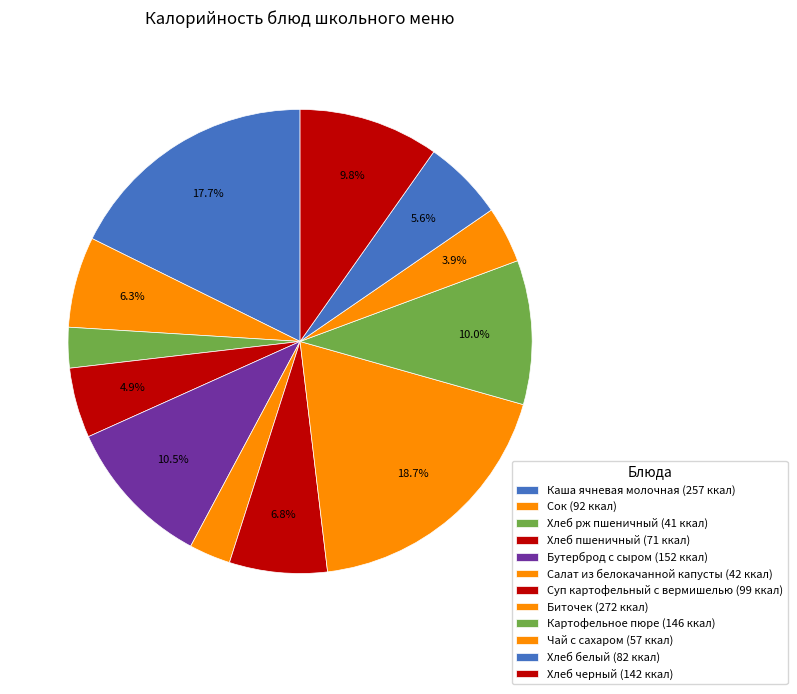

Count the number of slices in the pie.

12